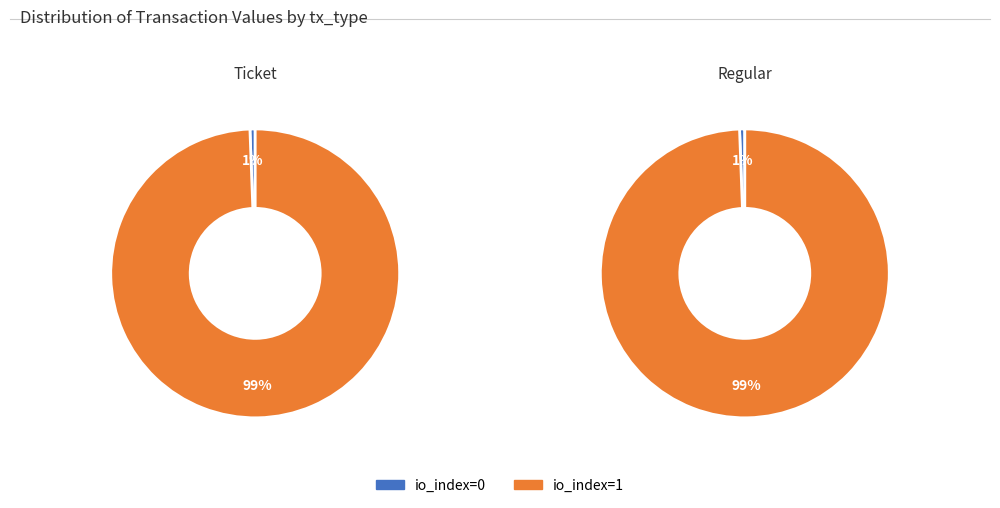

To the nearest percent, what is the average slice percentage?

50%